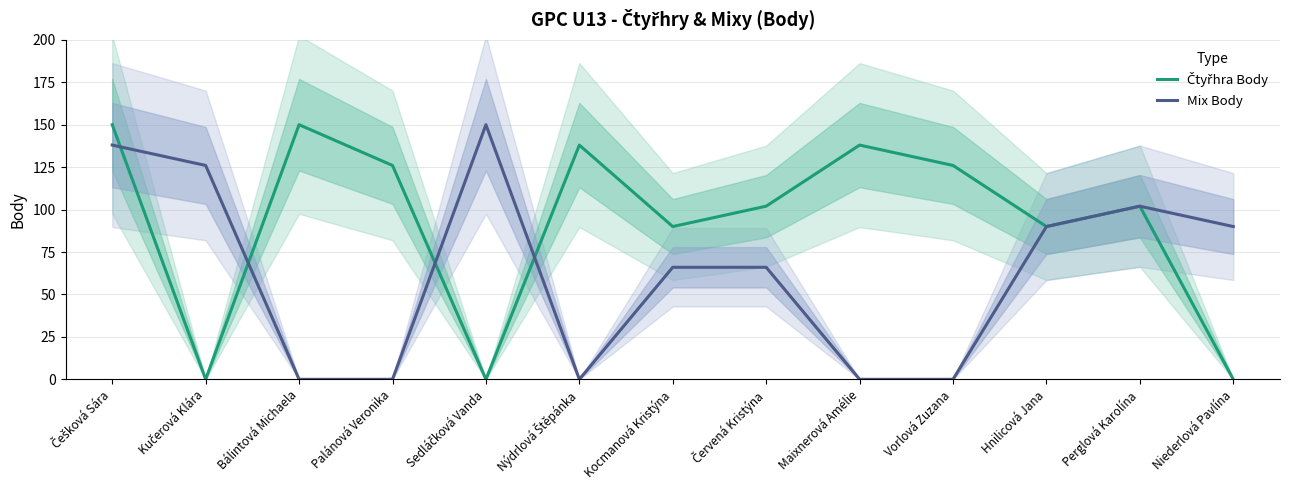

True or false: Čtyřhra Body and Mix Body intersect in this chart.

True